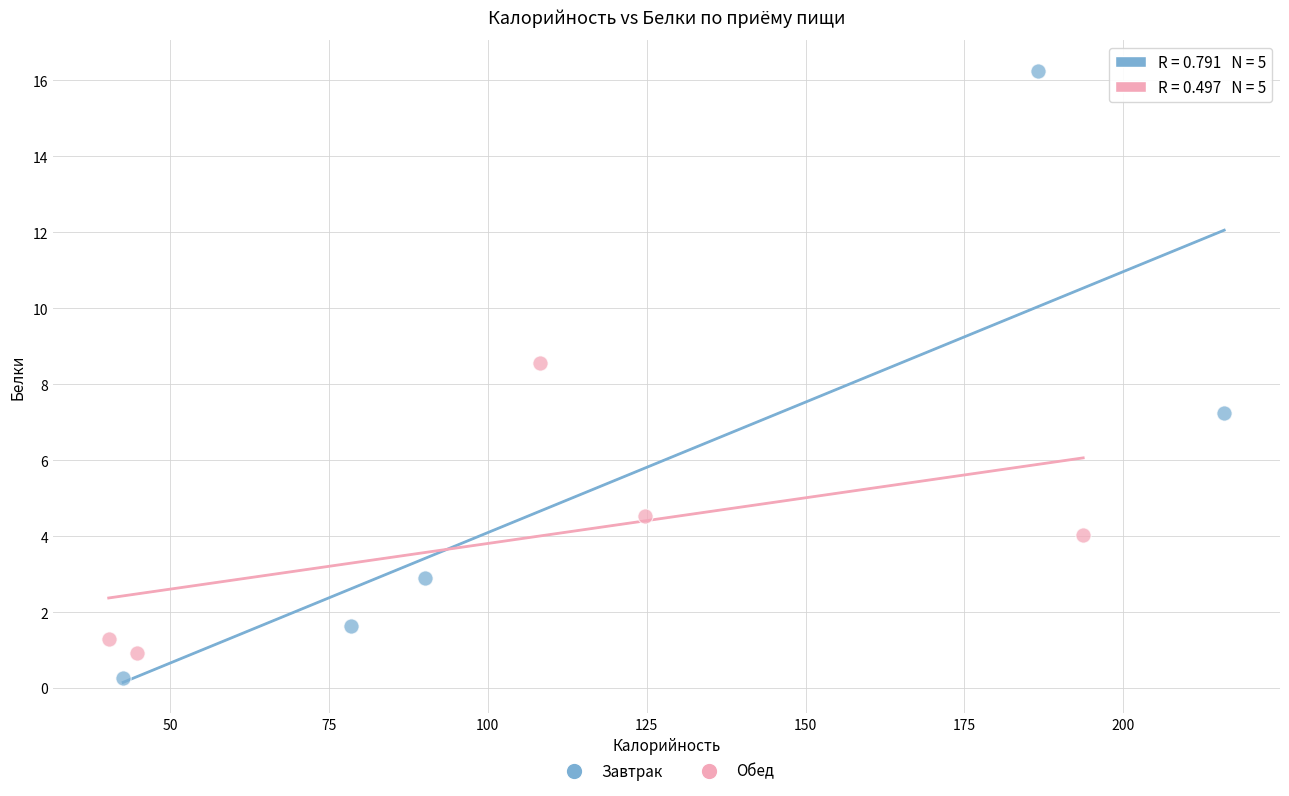

Which series contains the highest Y value?

Завтрак